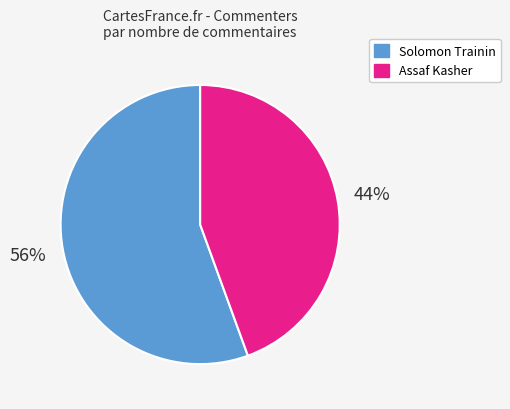

Rank the categories by value from highest to lowest.

Solomon Trainin, Assaf Kasher